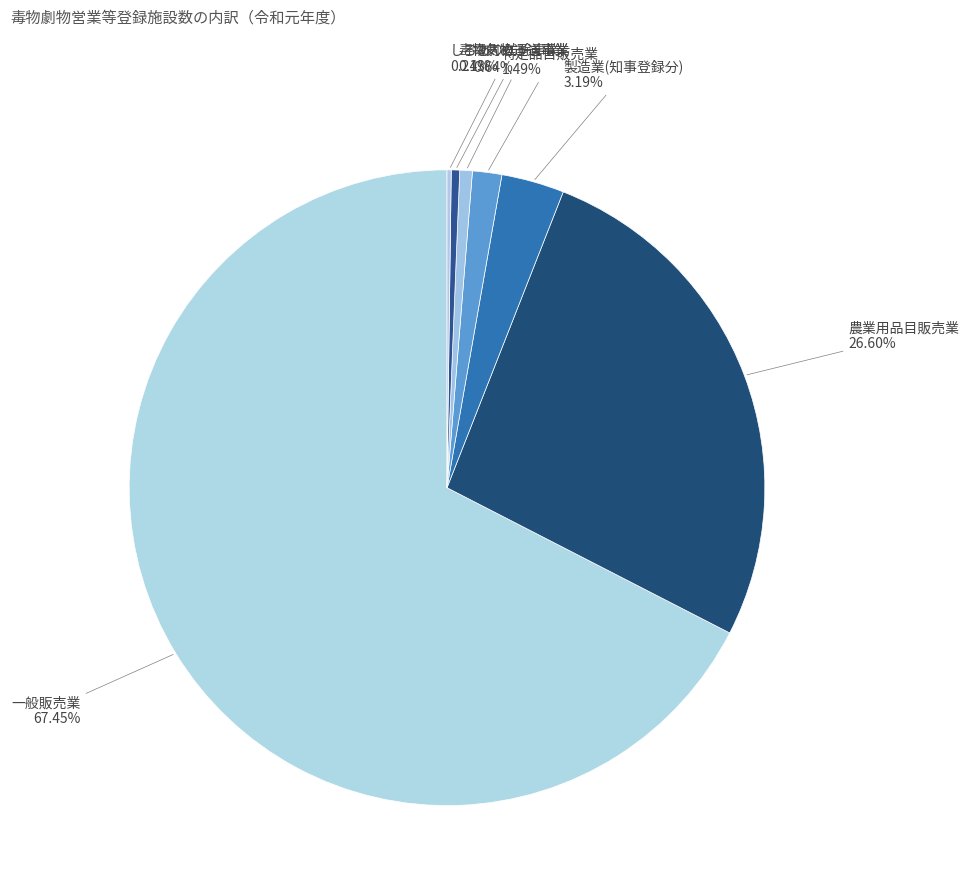

Do 農業用品目販売業 and 毒物劇物運送事業 together represent more than half of the pie?

No